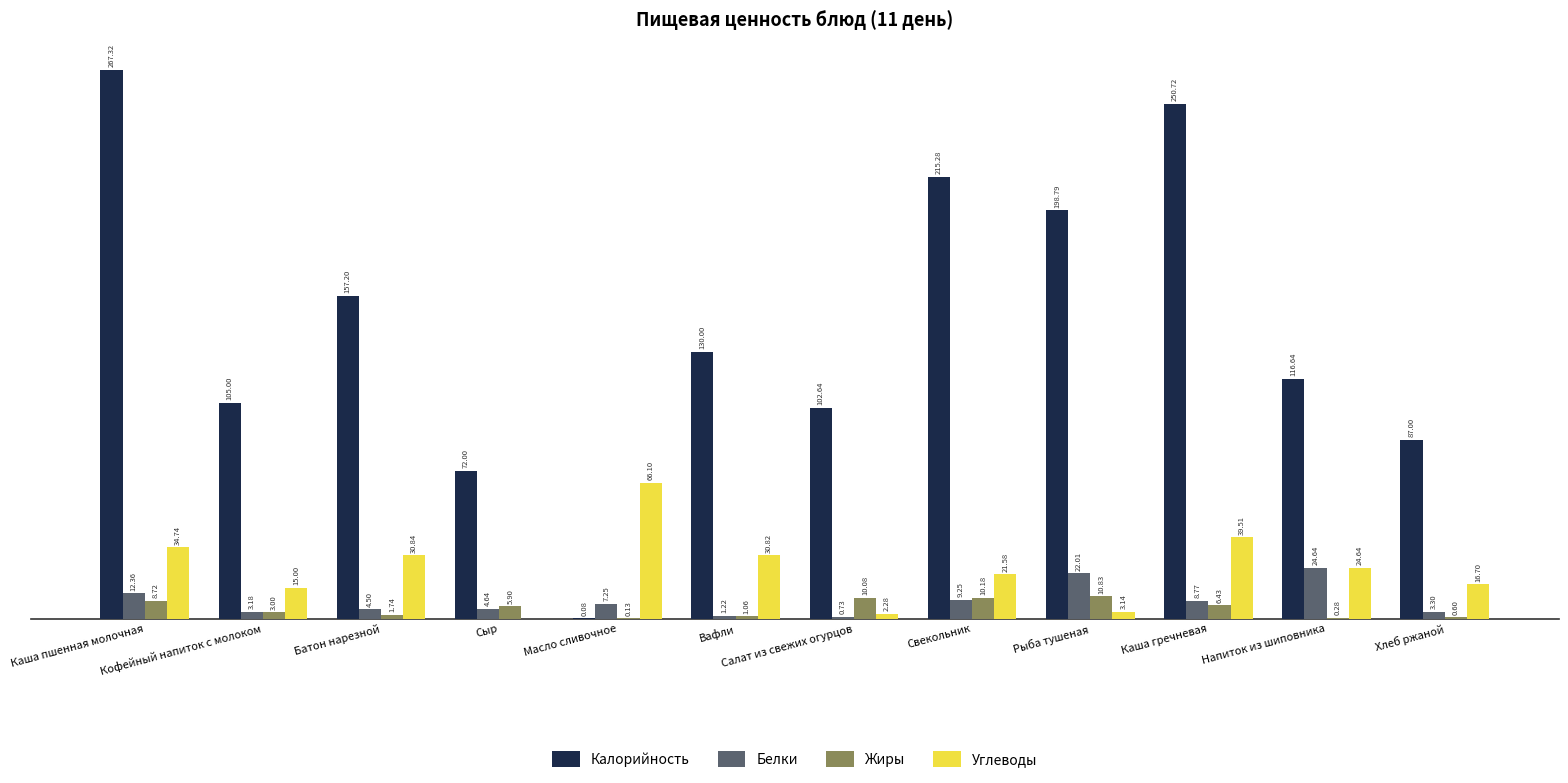

Which series has the largest total across all categories?

Калорийность